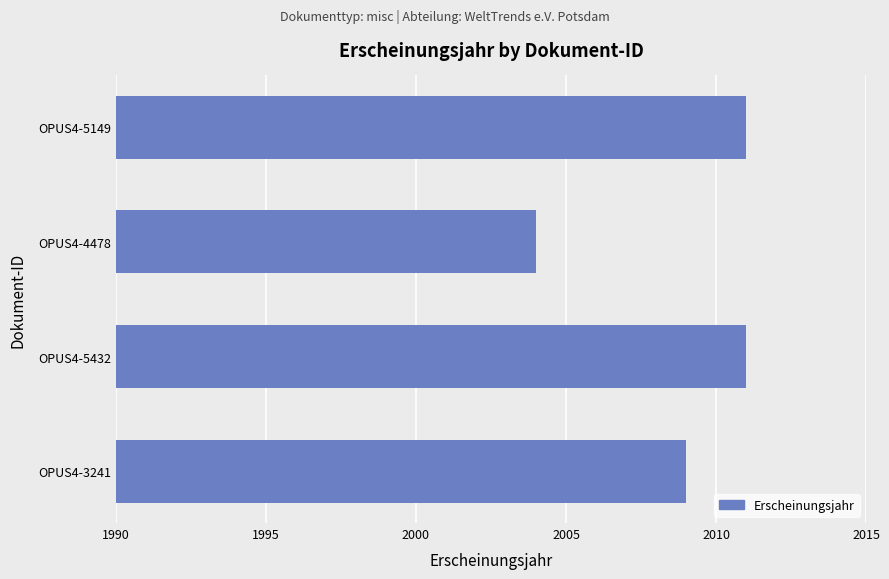

What is the change in value from OPUS4-3241 to OPUS4-5149?

+2